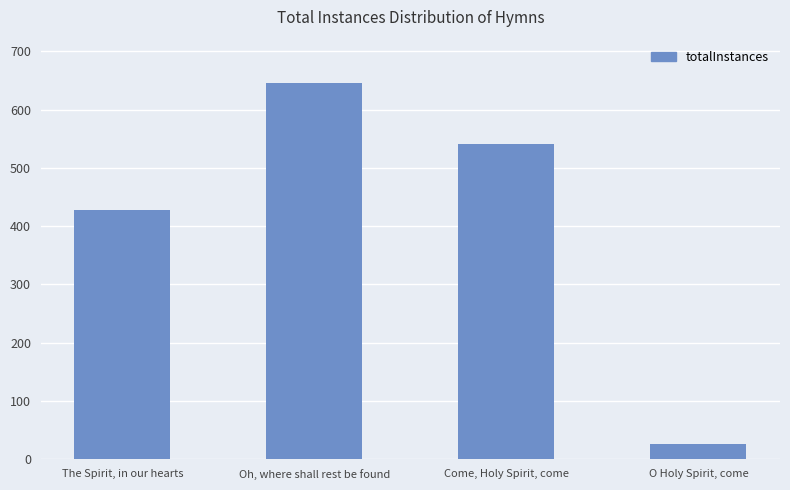

What is the change in value from The Spirit, in our hearts to O Holy Spirit, come?

-400